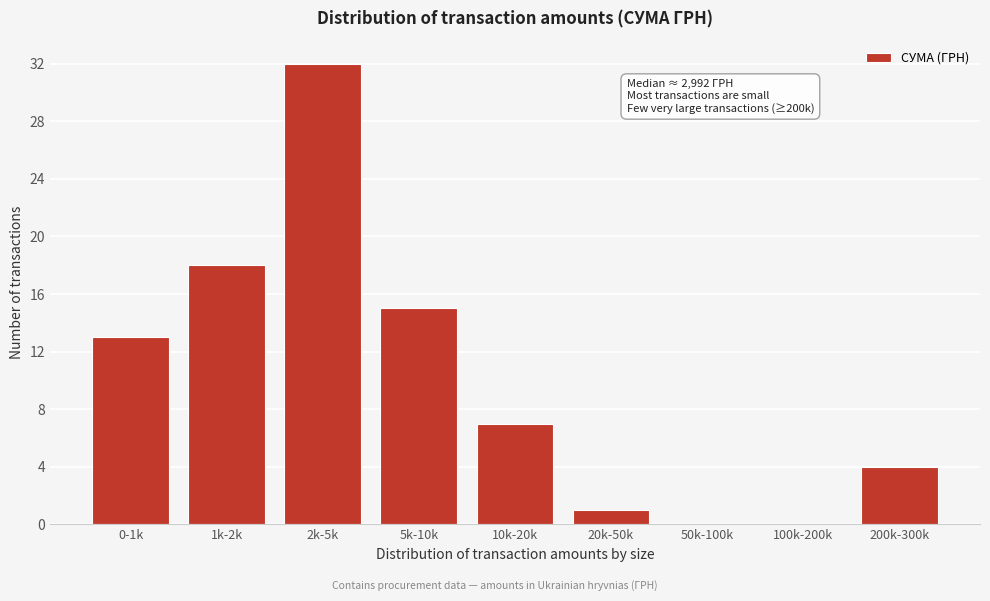

Reading left to right, what are all the values shown in this chart?

0-1k=13	1k-2k=18	2k-5k=32	5k-10k=15	10k-20k=7	20k-50k=1	50k-100k=0	100k-200k=0	200k-300k=4